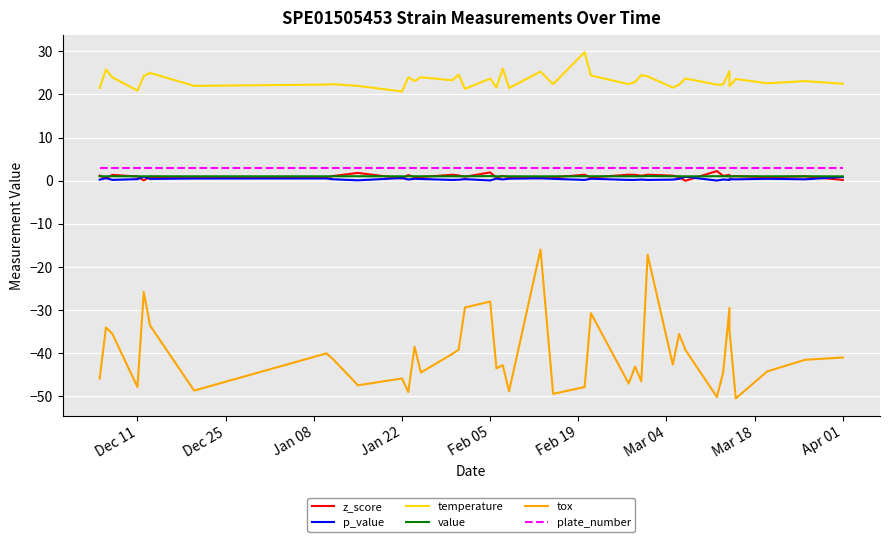

True or false: z_score has more than 2 interior local peaks.

True